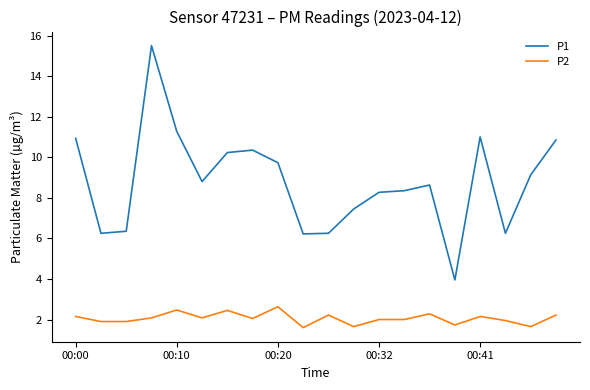

Is this an area chart (filled region under the line)?

No